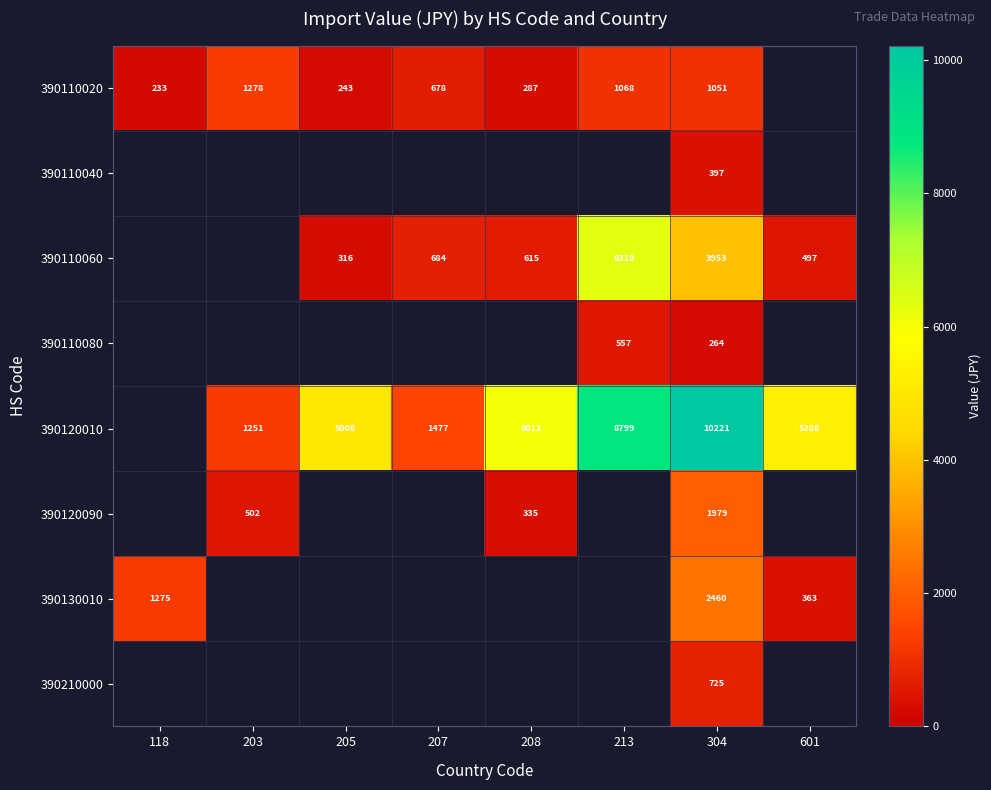

How many data points does each series have?

8